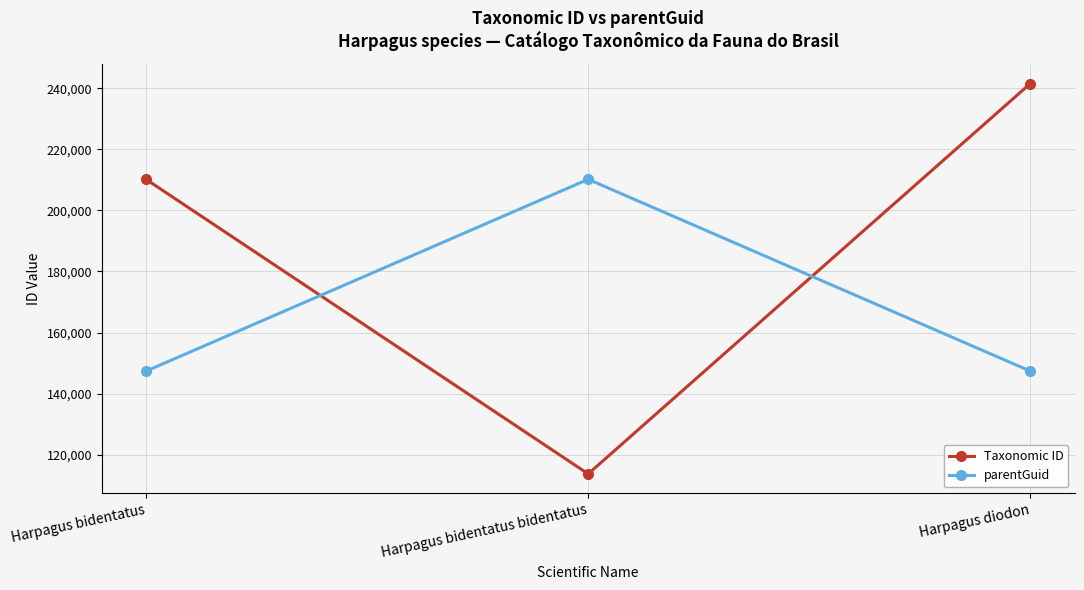

How many data points does each series have?

3